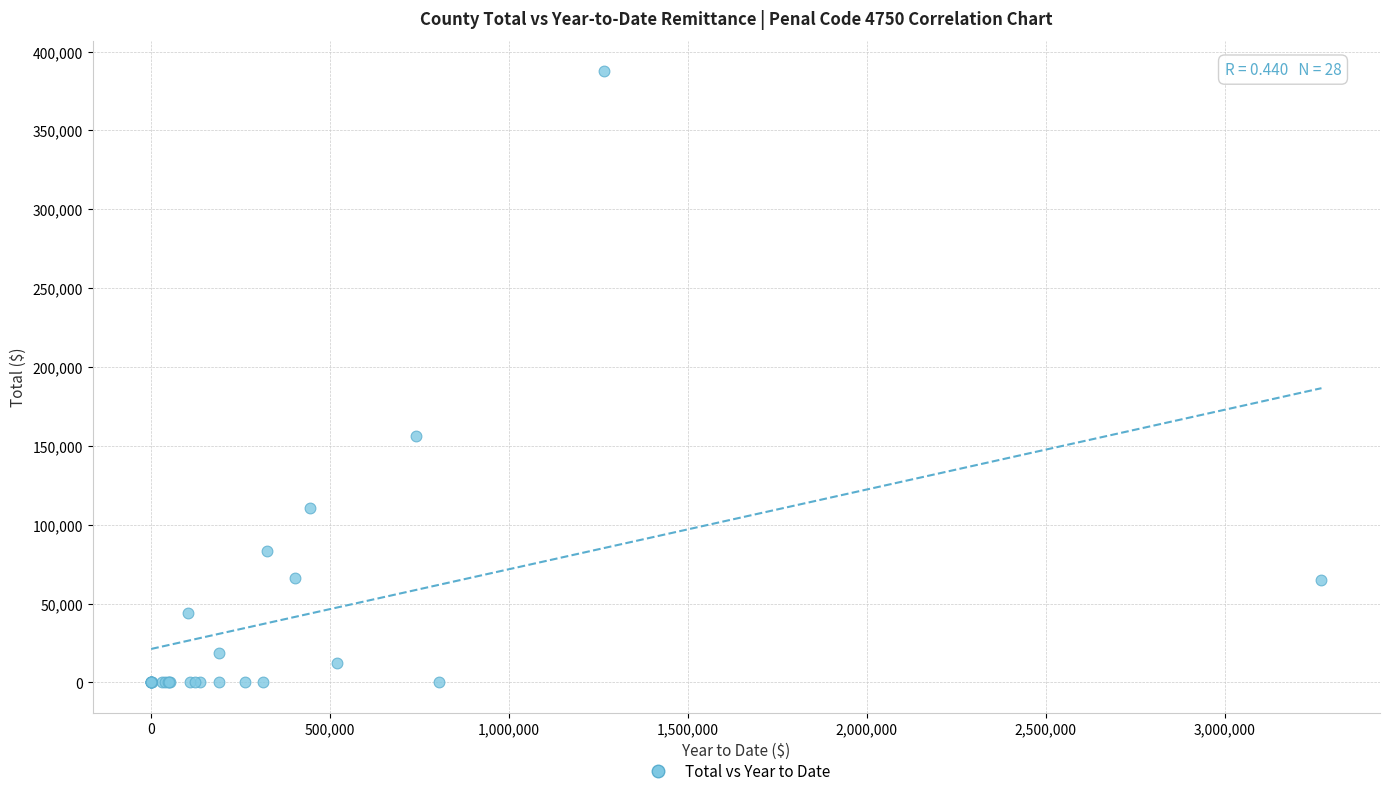

What Y value in the scatter plot is closest to 193709?

156155